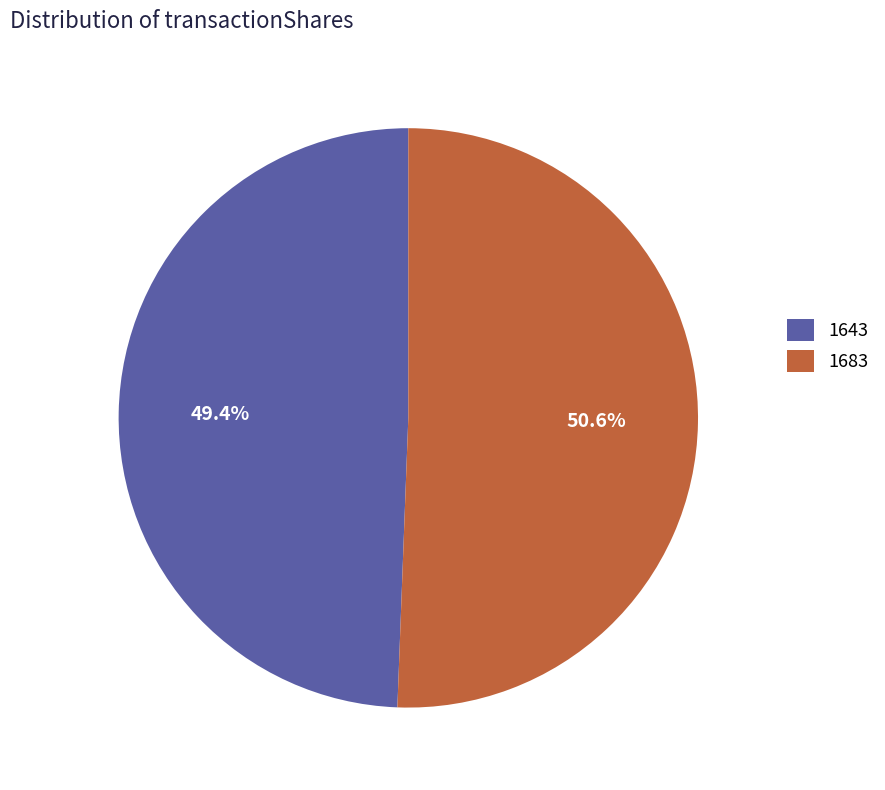

To the nearest percent, what portion does 1683 represent?

51%